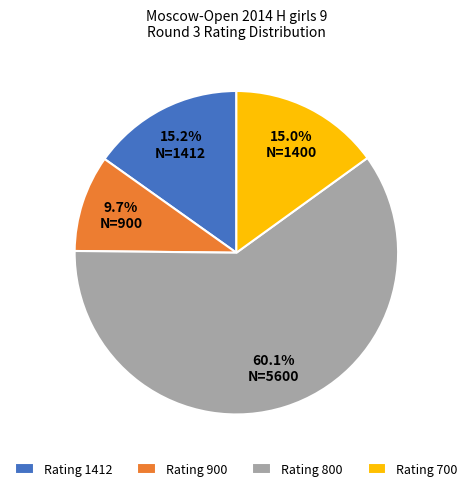

Count the number of slices in the pie.

4